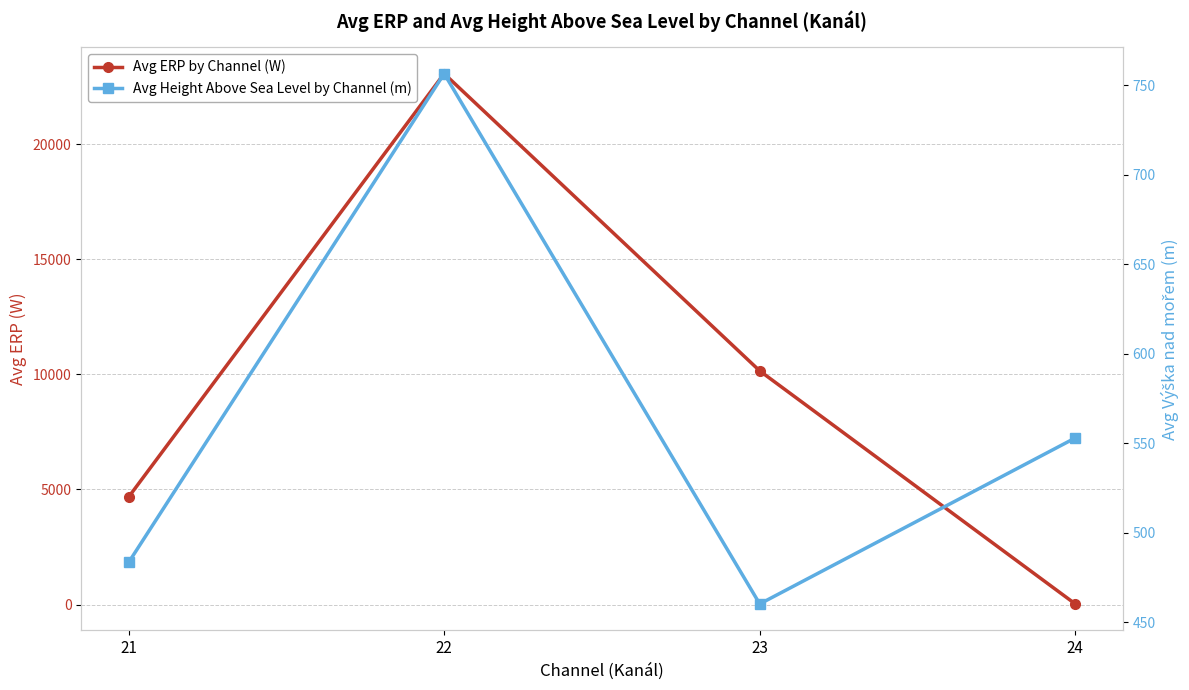

Which series has the widest spread of values?

Avg ERP by Channel (W)